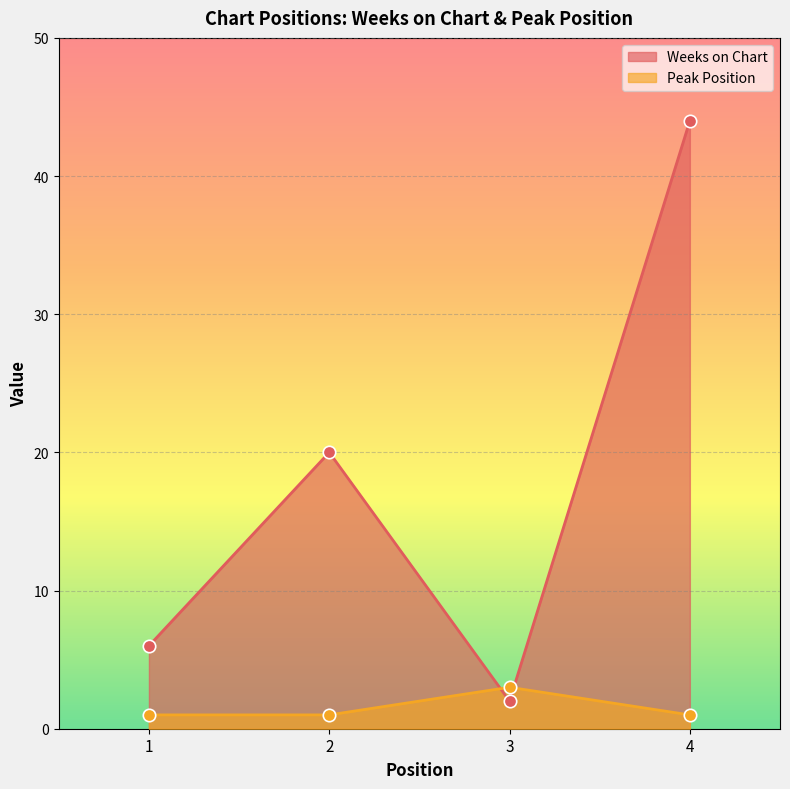

Which series has the largest Y range (max minus min)?

Weeks on Chart